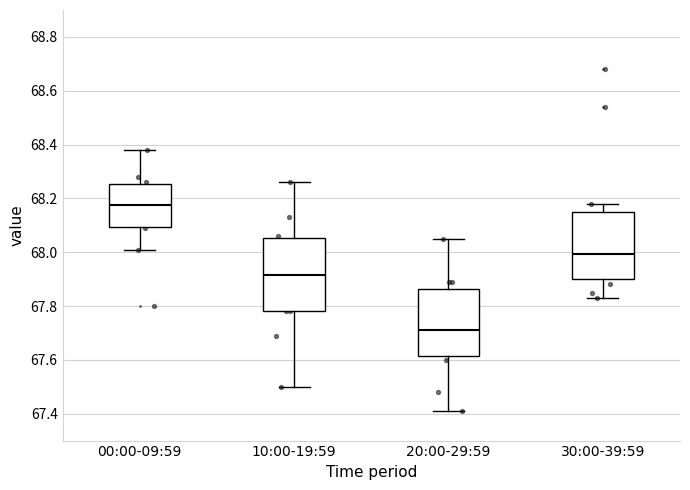

Which box is the tallest, from its lower edge to its upper edge?

10:00-19:59